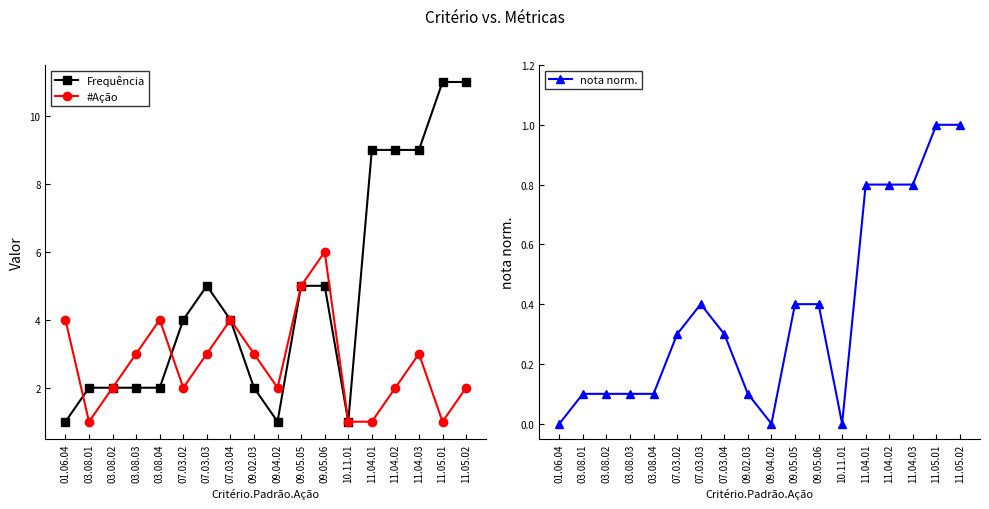

Reading left to right, extract all data points from this chart.

Frequência: 1.0	2.0	2.0	2.0	2.0	4.0	5.0	4.0	2.0	1.0	5.0	5.0	1.0	9.0	9.0	9.0	11.0	11.0
#Ação: 4.0	1.0	2.0	3.0	4.0	2.0	3.0	4.0	3.0	2.0	5.0	6.0	1.0	1.0	2.0	3.0	1.0	2.0
nota norm.: 0.0	0.1	0.1	0.1	0.1	0.3	0.4	0.3	0.1	0.0	0.4	0.4	0.0	0.8	0.8	0.8	1.0	1.0